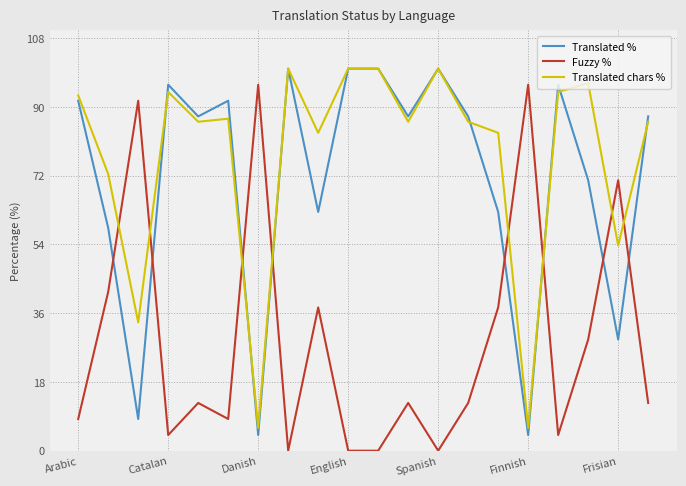

After their last crossing, which series has the higher values: Fuzzy % or Translated chars %?

Translated chars %